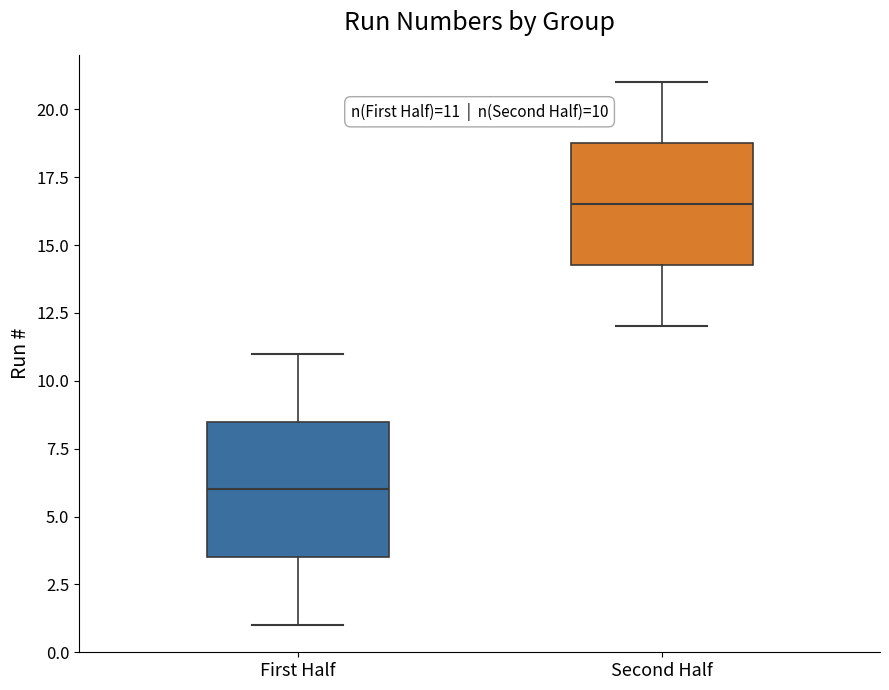

Which box's median line is the lowest?

First Half